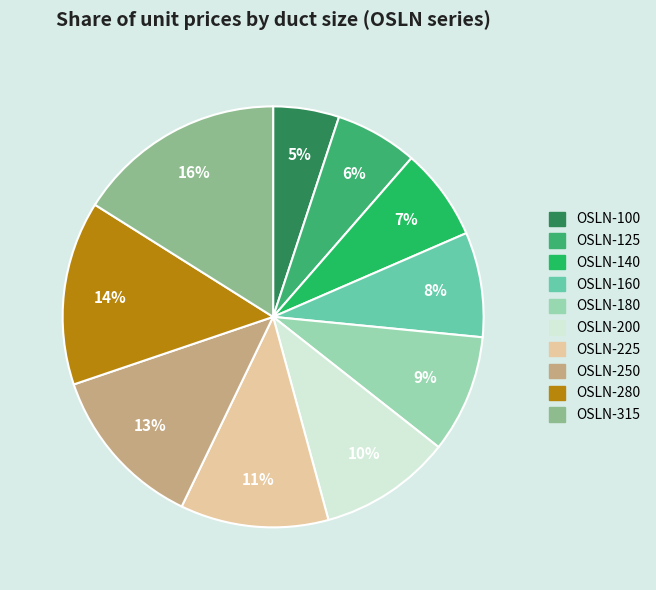

Rank the categories by value from lowest to highest.

OSLN-100, OSLN-125, OSLN-140, OSLN-160, OSLN-180, OSLN-200, OSLN-225, OSLN-250, OSLN-280, OSLN-315